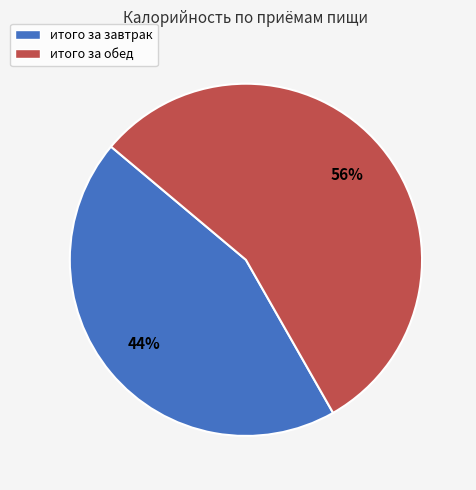

What is the smallest slice in the pie chart?

итого за завтрак